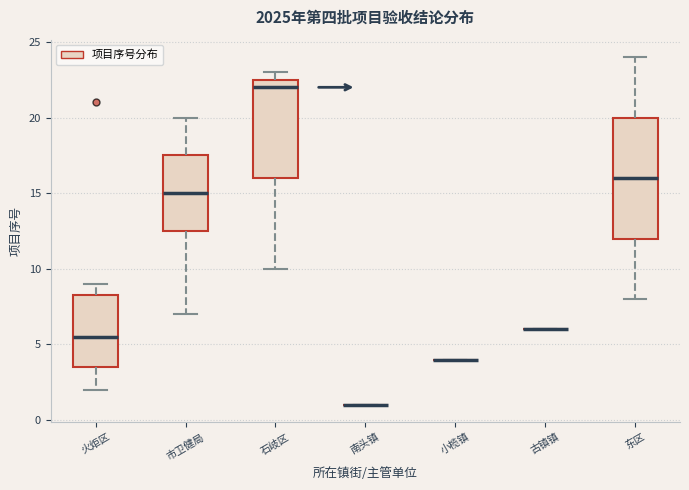

Reading left to right, read every box against the y-axis: the position of its median line, the range the box covers, and the ends of its whiskers. The values are not printed on the chart, so give them approximately, as read against the axis.

火炬区: median 5.5, box 3.5 to 8.5, whiskers 2.0 to 9.0
市卫健局: median 15.0, box 12.5 to 17.5, whiskers 7.0 to 20.0
石岐区: median 22.0, box 16.0 to 22.5, whiskers 10.0 to 23.0
南头镇: box collapsed to a line at 1.0, whiskers 1.0 to 1.0
小榄镇: box collapsed to a line at 4.0, whiskers 4.0 to 4.0
古镇镇: box collapsed to a line at 6.0, whiskers 6.0 to 6.0
东区: median 16.0, box 12.0 to 20.0, whiskers 8.0 to 24.0